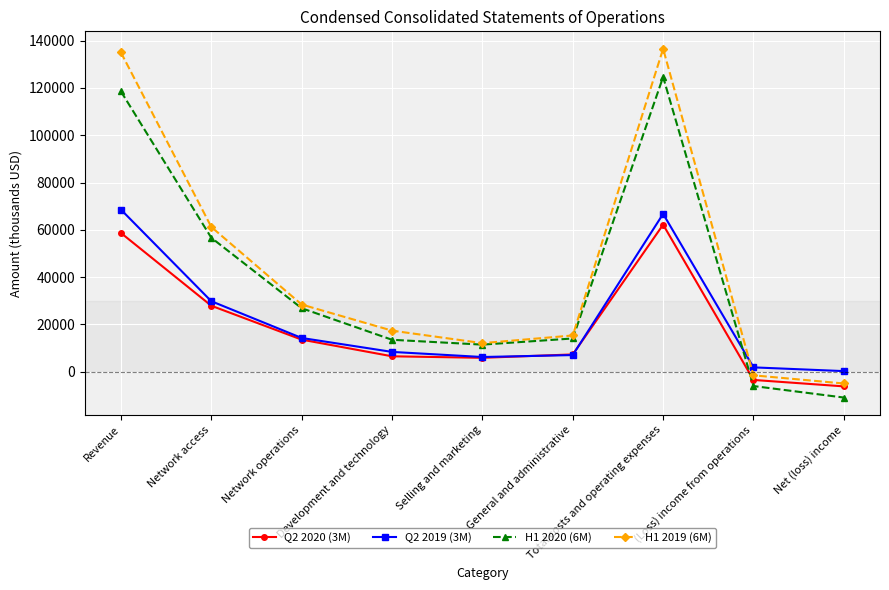

List the series in order of their peak value, highest first.

H1 2019 (6M), H1 2020 (6M), Q2 2019 (3M), Q2 2020 (3M)